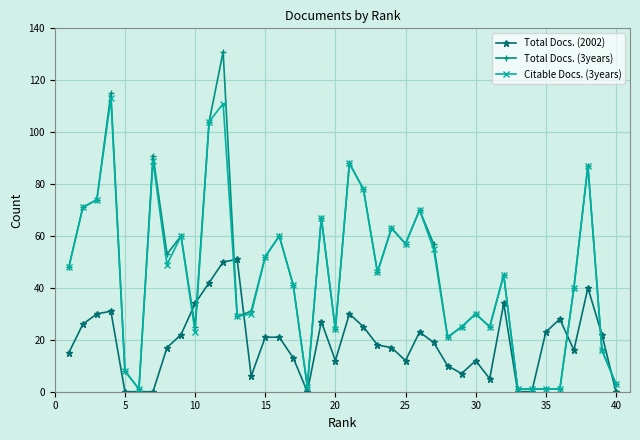

Which series has the largest range (max minus min)?

Total Docs. (3years)